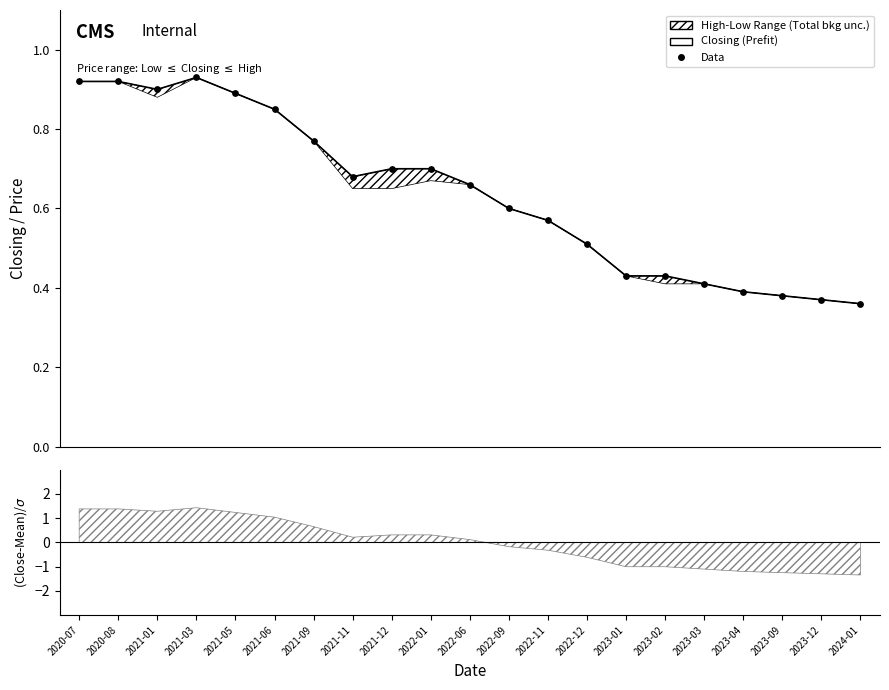

At how many categories does at least one series exceed 0?

21